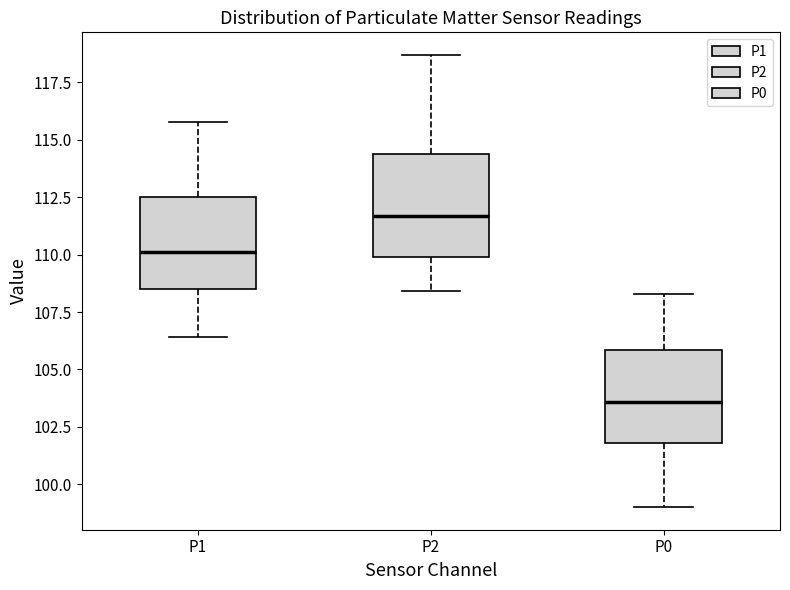

Reading left to right, transcribe this box plot: for each box, give where its median line is, the range the box spans, and where its two whiskers end, as read against the y-axis. The values are not printed on the chart, so give them approximately, as read against the axis.

P1: median 110.0, box 108.5 to 112.5, whiskers 106.5 to 116.0
P2: median 111.5, box 110.0 to 114.5, whiskers 108.5 to 118.5
P0: median 103.5, box 102.0 to 106.0, whiskers 99.0 to 108.5